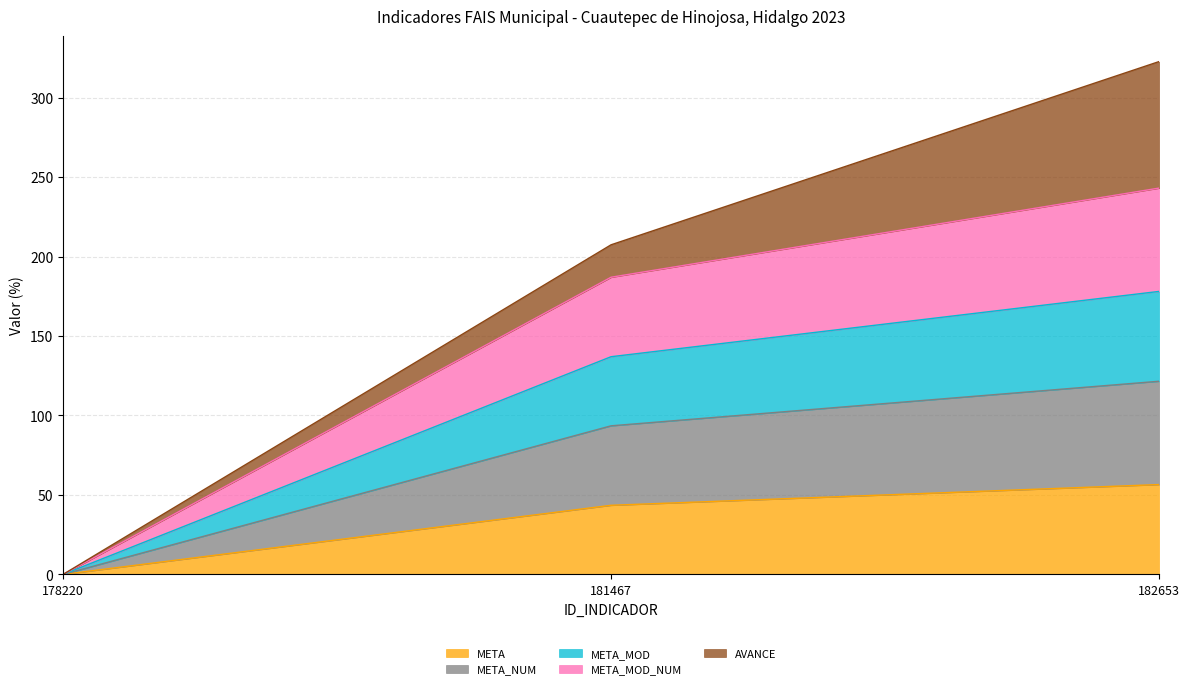

Where is META nearest to the value 28?

181467